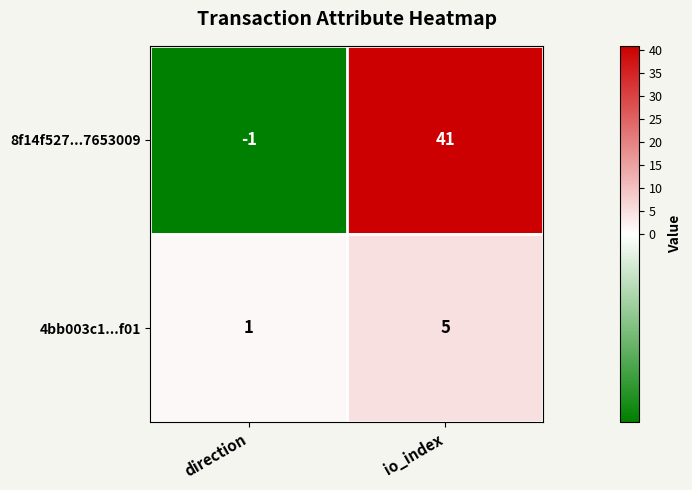

At which category is the sum across all series the highest?

io_index